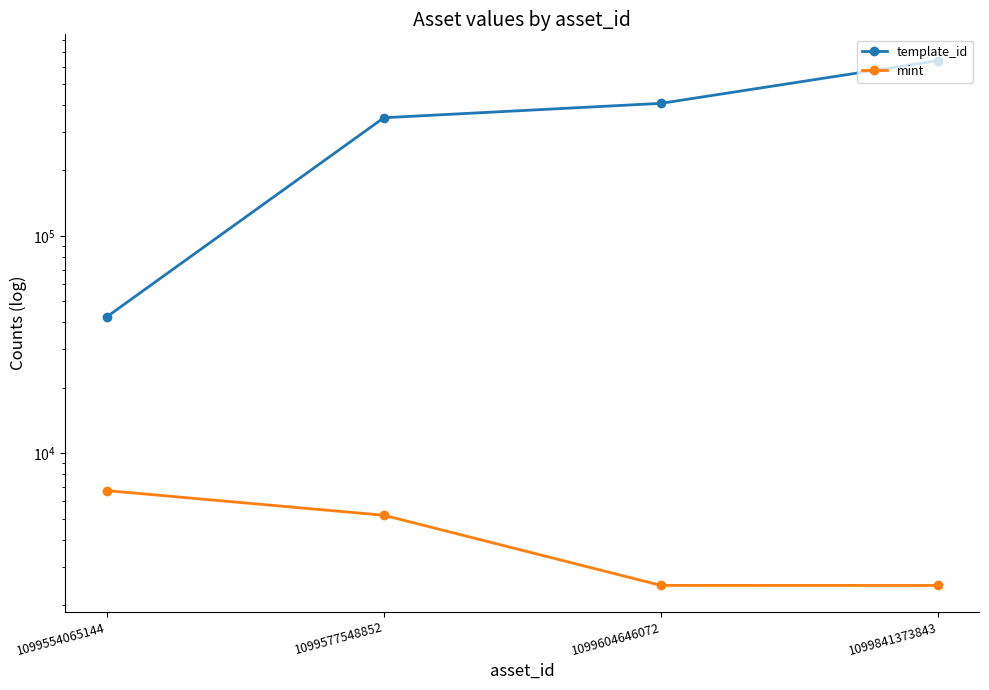

What is the smallest value displayed?

2463